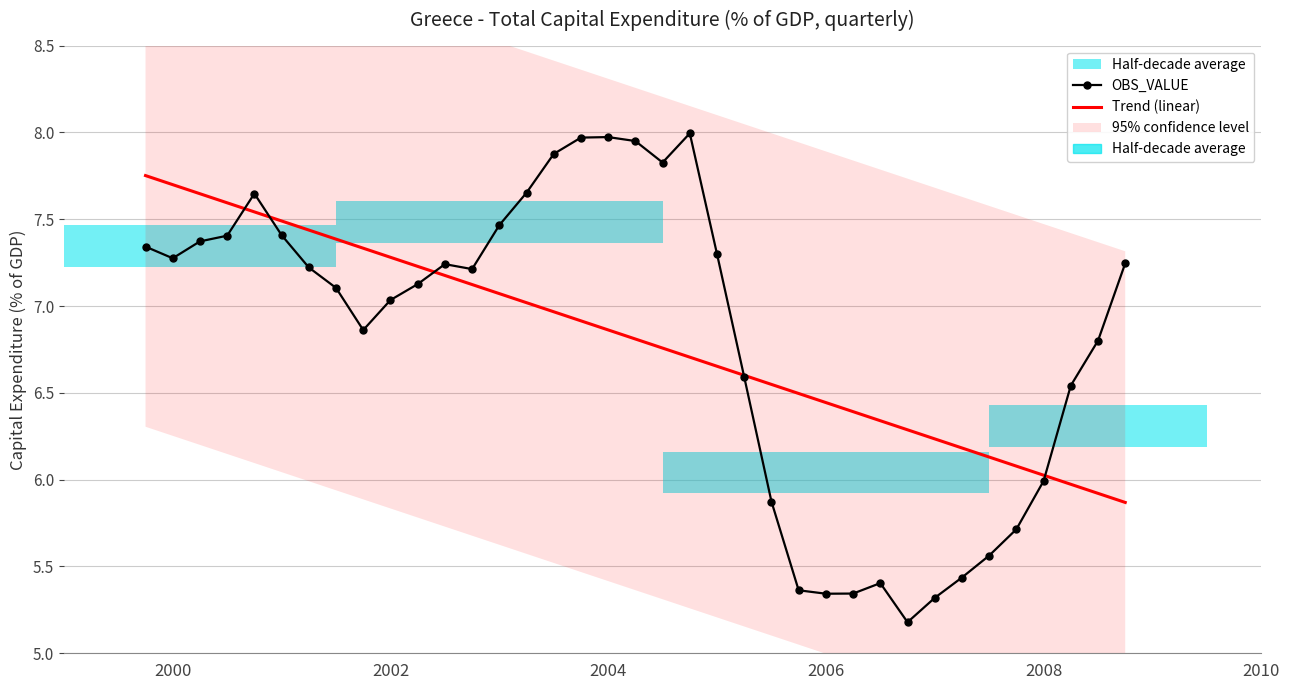

How many times do OBS_VALUE and Trend (linear) cross each other?

5